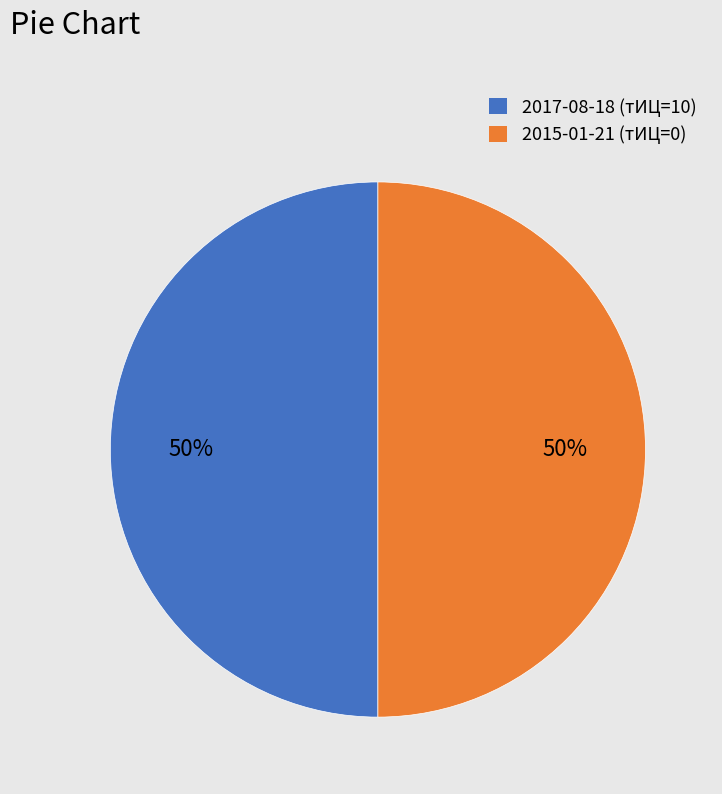

To the nearest percent, what is the average slice percentage?

50%